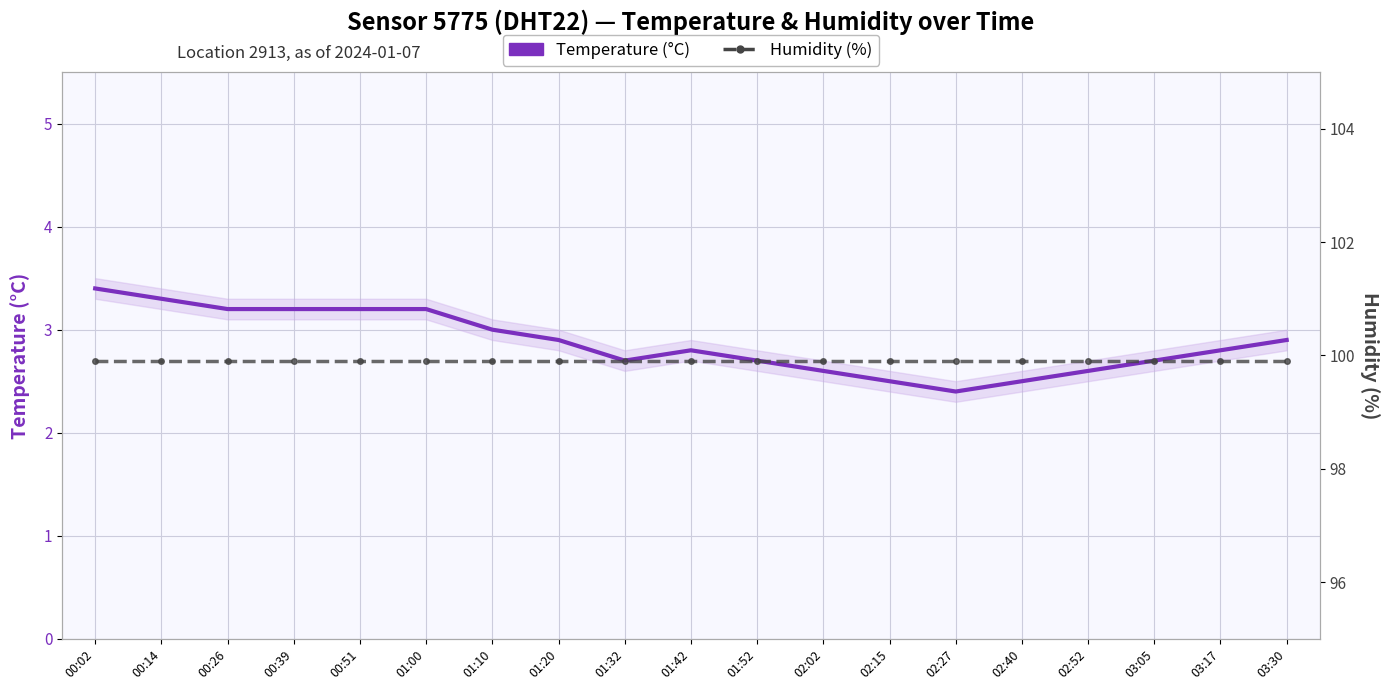

The Humidity (%) series shows 141.8 at 02:02. True or false?

False